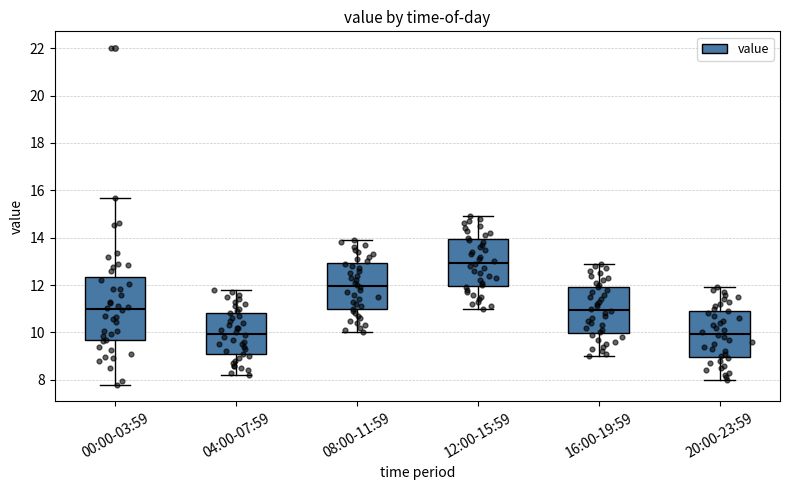

Reading left to right, read every box against the y-axis: the position of its median line, the range the box covers, and the ends of its whiskers. The values are not printed on the chart, so give them approximately, as read against the axis.

00:00-03:59: median 11.0, box 9.6 to 12.4, whiskers 7.8 to 15.6
04:00-07:59: median 10.0, box 9.0 to 10.8, whiskers 8.2 to 11.8
08:00-11:59: median 12.0, box 11.0 to 13.0, whiskers 10.0 to 14.0
12:00-15:59: median 13.0, box 12.0 to 14.0, whiskers 11.0 to 15.0
16:00-19:59: median 11.0, box 10.0 to 12.0, whiskers 9.0 to 13.0
20:00-23:59: median 10.0, box 9.0 to 11.0, whiskers 8.0 to 12.0